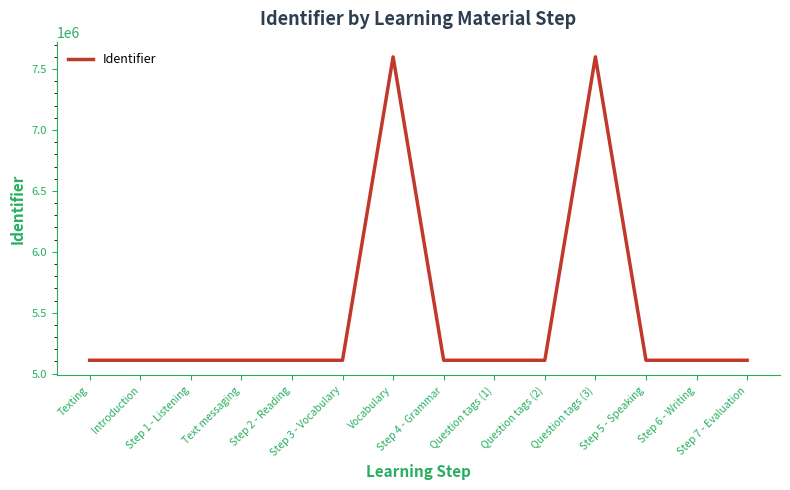

Is it true that the value at Question tags (1) is 1986344?

False